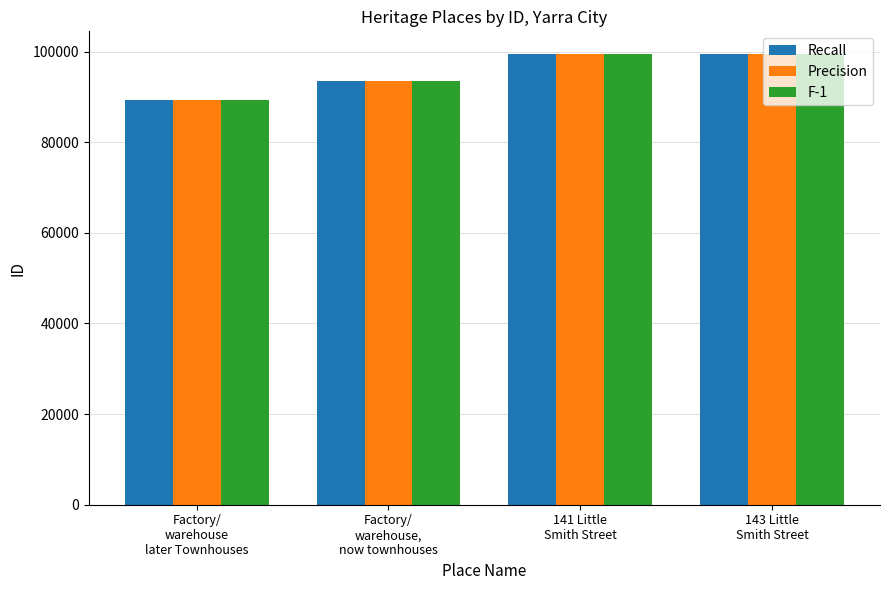

How many groups of bars are there?

4